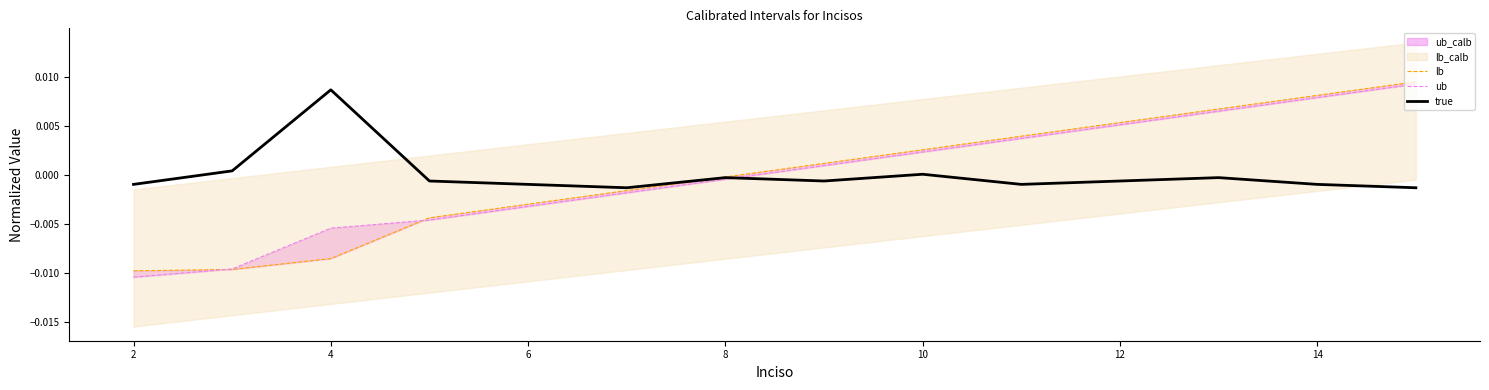

At which label does true reach its peak?

4